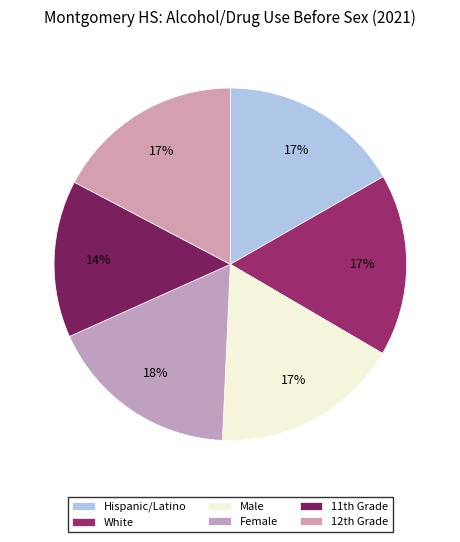

To the nearest percent, what percentage of the pie is Male?

17%